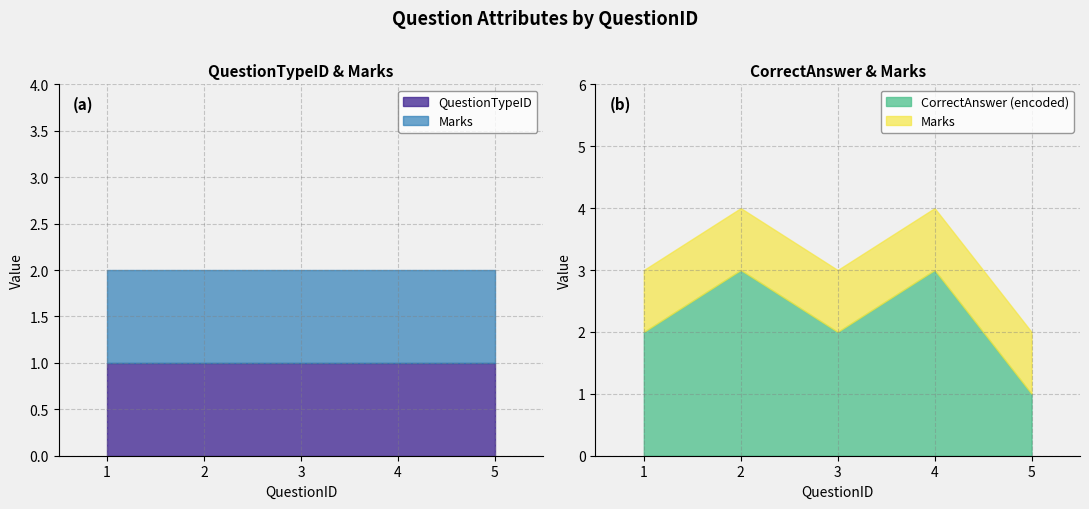

Reading left to right, transcribe all the data shown in this chart.

QuestionTypeID: 1=1	2=1	3=1	4=1	5=1
Marks: 1=1	2=1	3=1	4=1	5=1
CorrectAnswer_encoded: 1=2	2=3	3=2	4=3	5=1